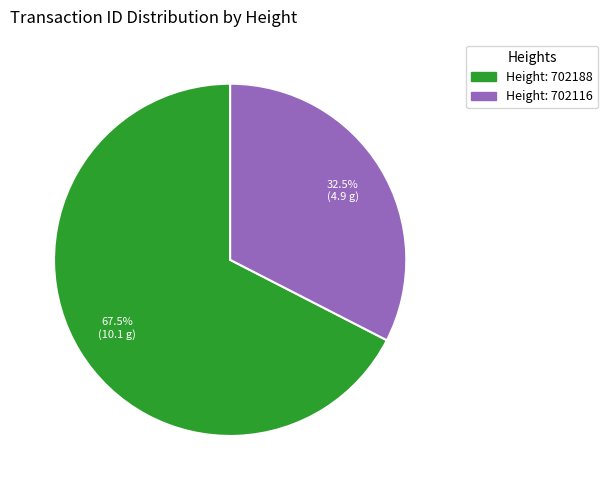

Is there any slice that represents more than half of the pie?

Yes